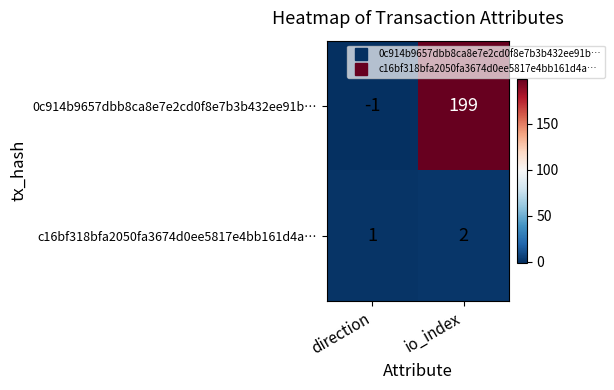

What is the spread (max minus min) of values at direction?

2